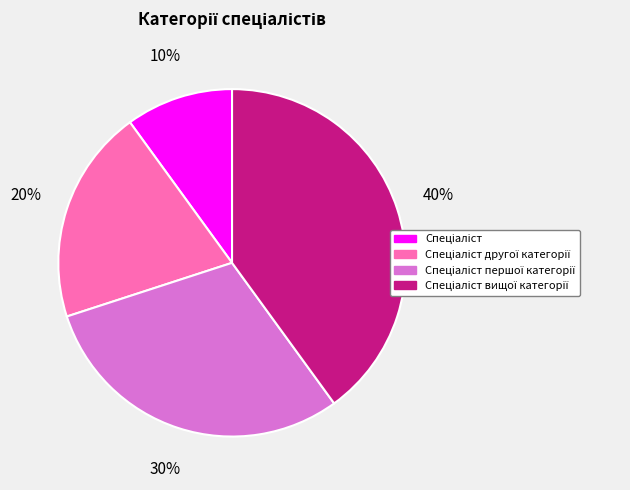

Count the number of slices in the pie.

4